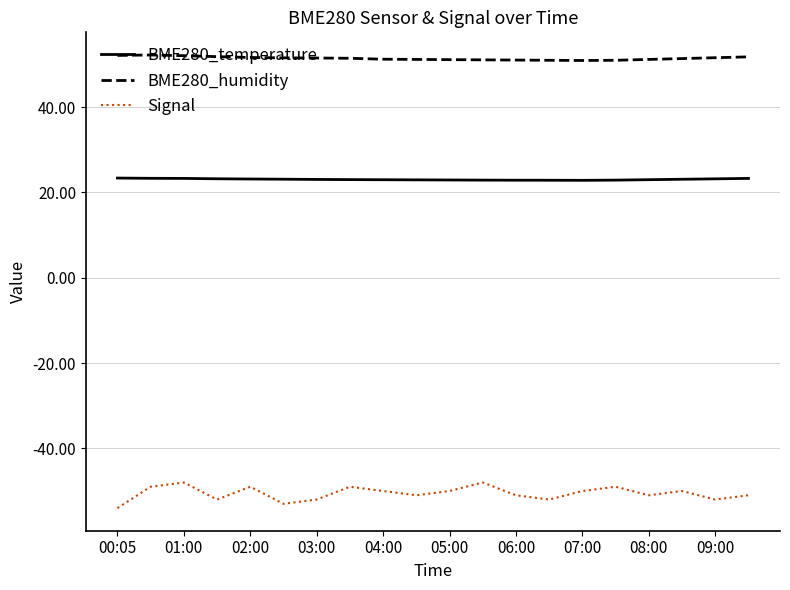

What is the maximum value shown in the chart?

52.2